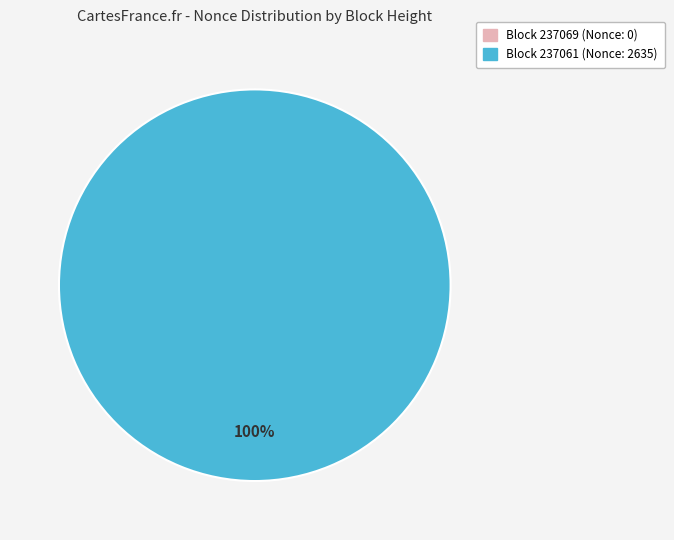

Which has a higher value, 237061 or 237069?

237061